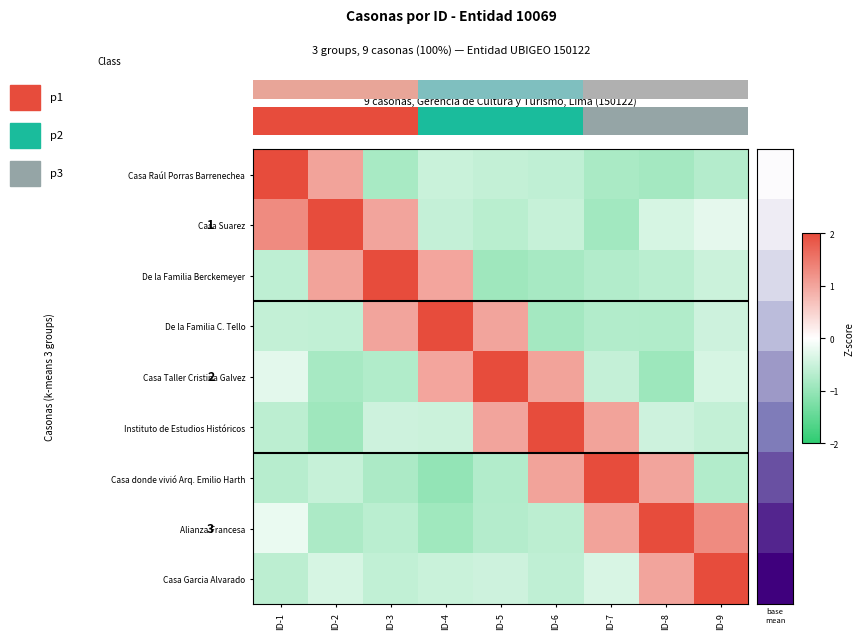

Where does the De la Familia C. Tello series first go above 0?

ID-3